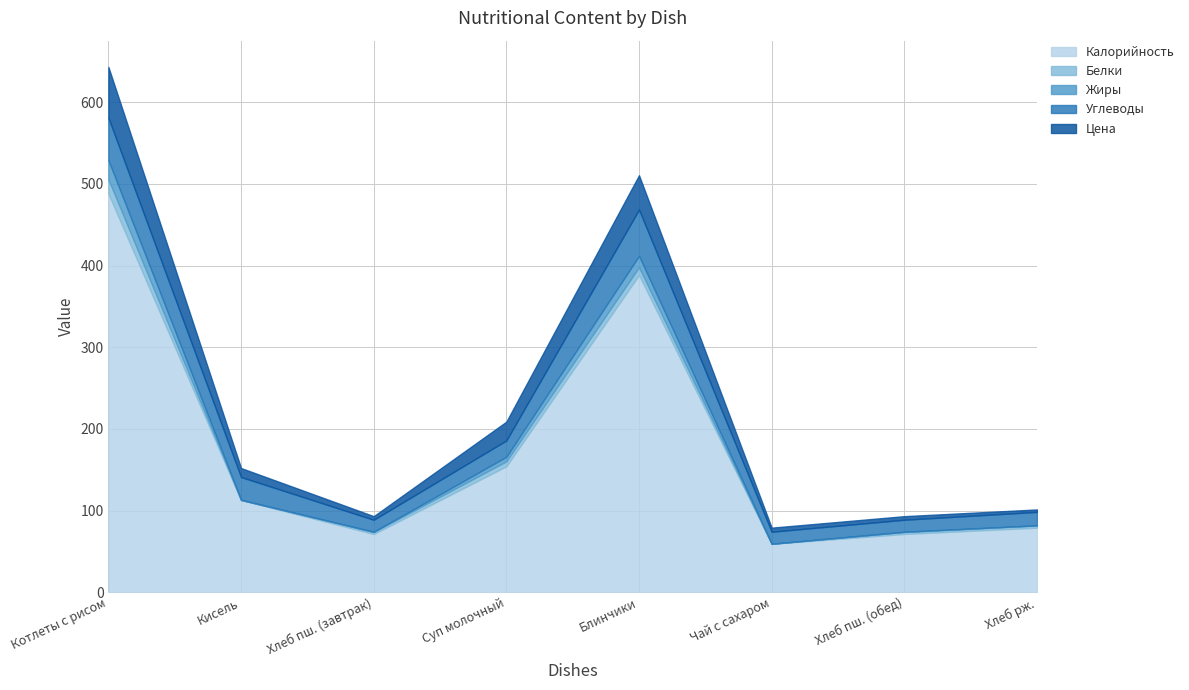

What is the difference between the maximum and minimum values in the Жиры series?

23.4